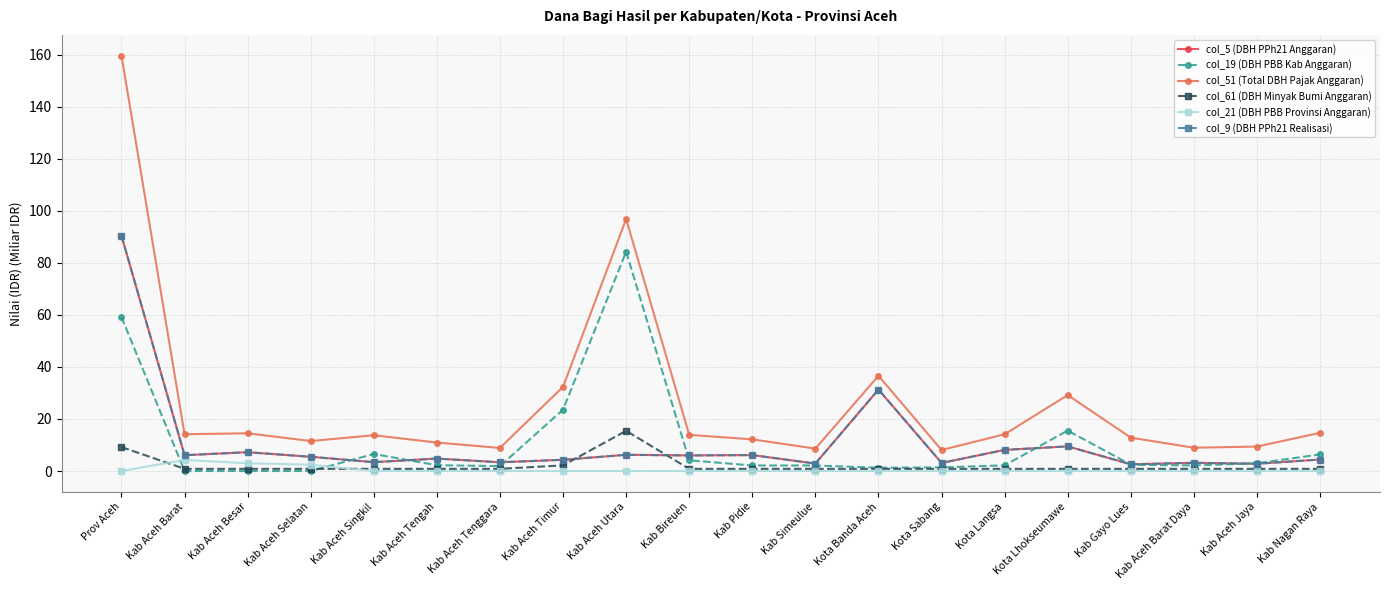

Between Kab Aceh Barat and Kab Aceh Selatan, which is larger?

Kab Aceh Barat